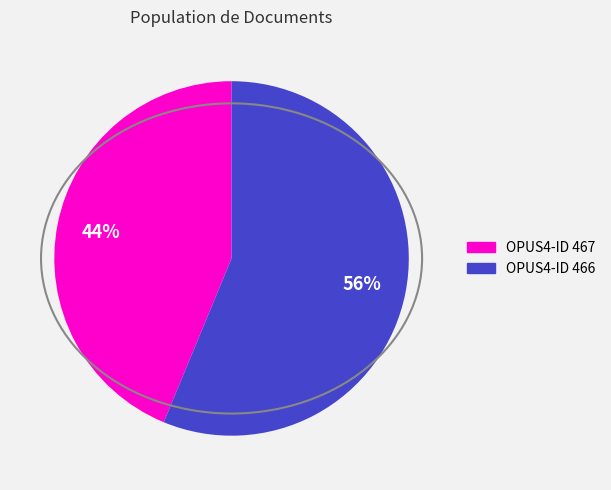

Is it true that OPUS4-ID 466 is 62% of the pie?

False